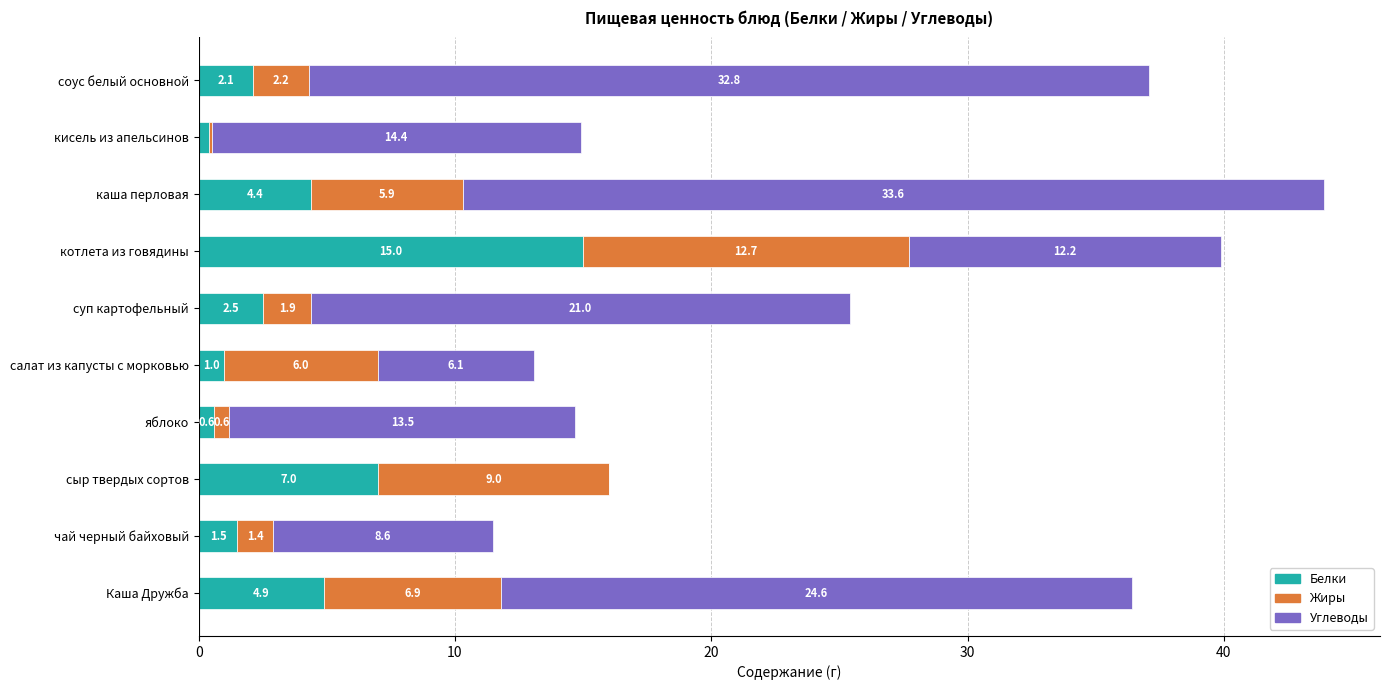

The value of Белки at Каша Дружба is 4.9. True or false?

True